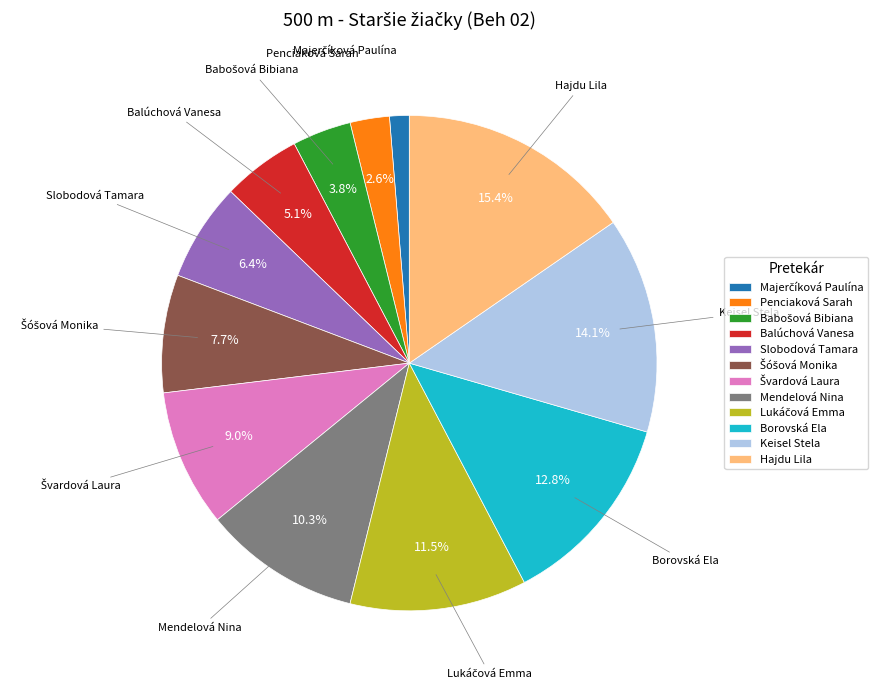

Which has a higher value, Slobodová Tamara or Balúchová Vanesa?

Slobodová Tamara